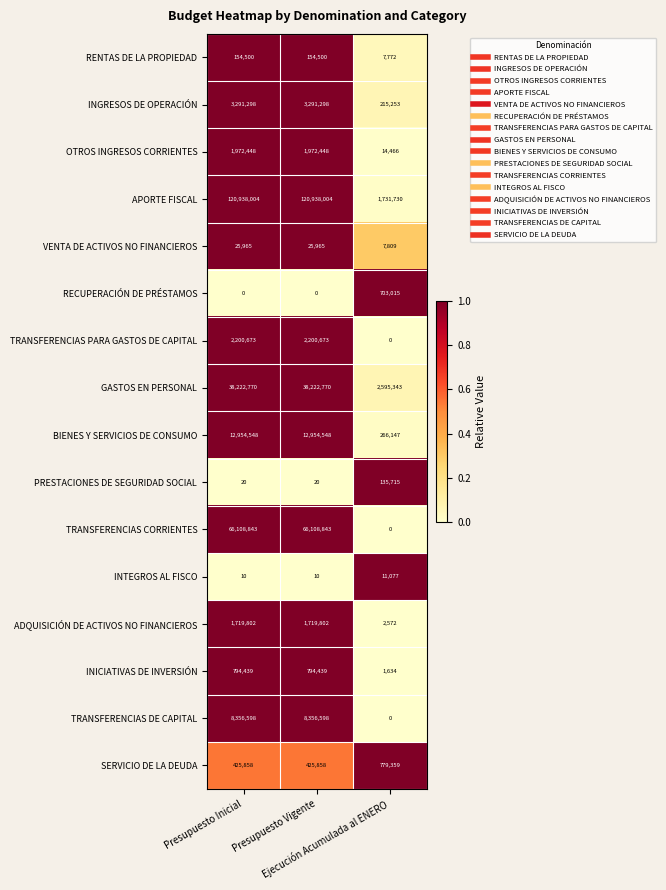

What is the greatest value displayed?

120938004